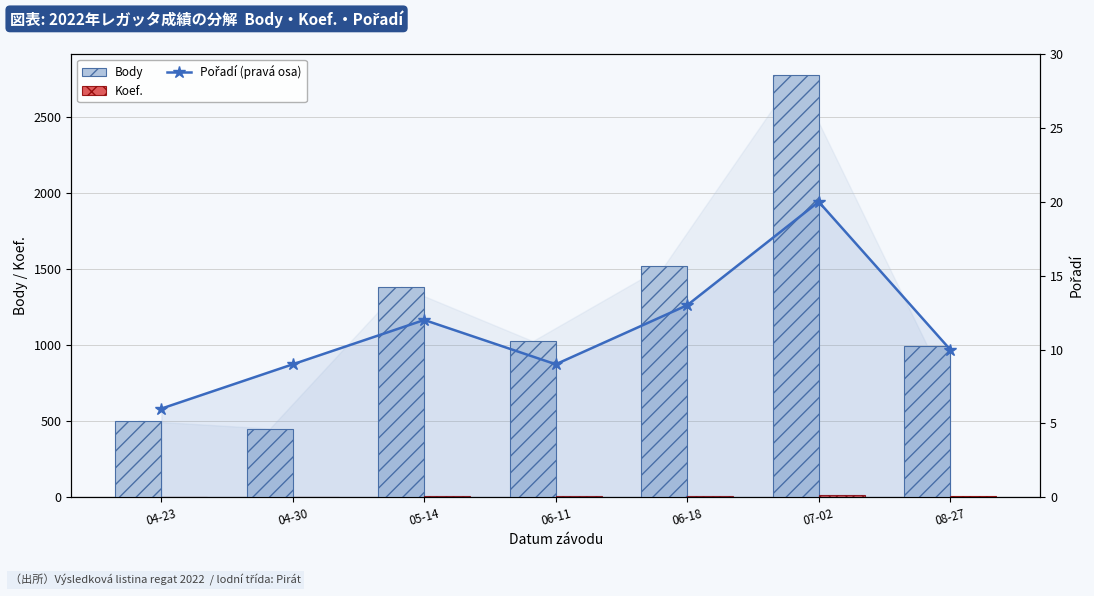

The Pořadí (pravá osa) series shows 9 at 06-11. True or false?

True